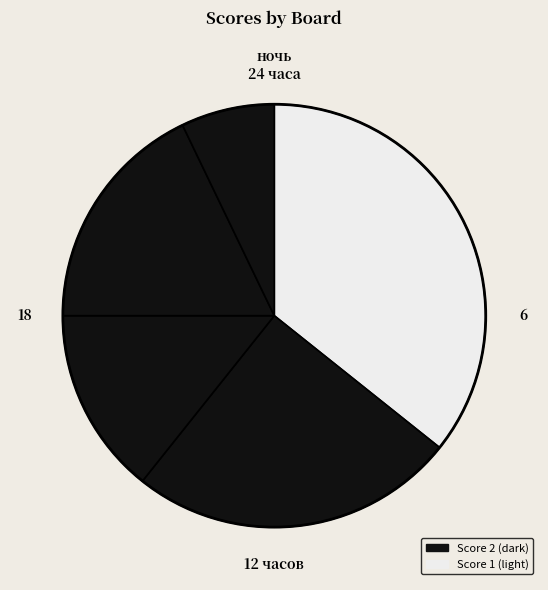

Rank the categories by value from lowest to highest.

Board 3, Board 5, Board 4, Board 2, Board 1